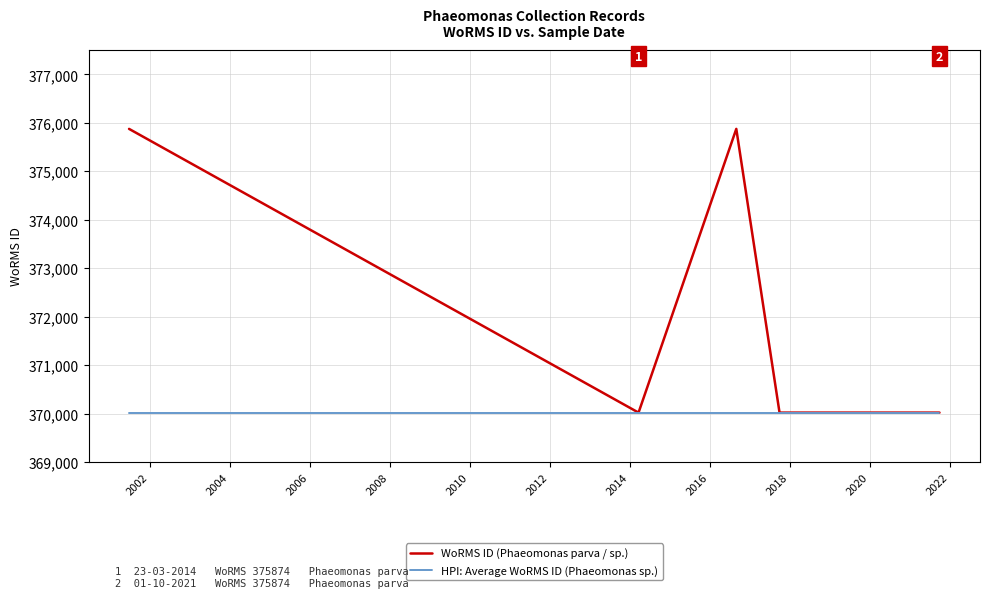

Which series changed the most between 2008 and 2012?

WoRMS ID (Phaeomonas parva / sp.)